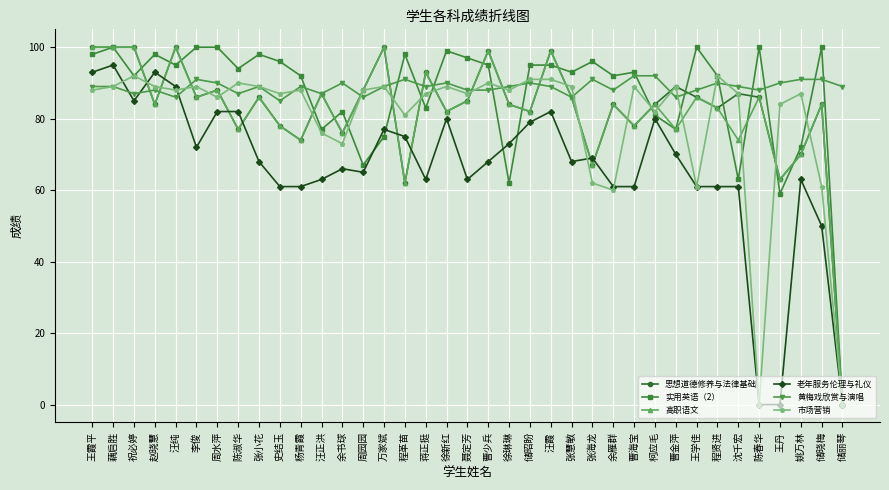

Is the value of 思想道德修养与法律基础 at 张慧敏 greater than the value of 黄梅戏欣赏与演唱 at 藕启胜?

No